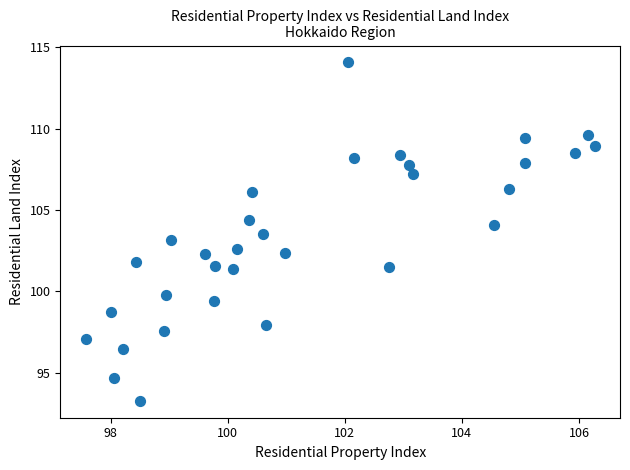

What is the range of Y values (max minus min)?

20.8